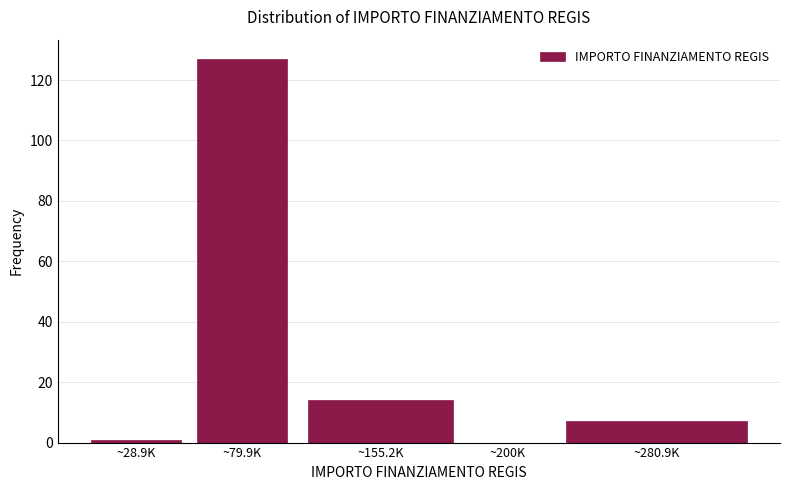

Reading right to left, what are all the values shown in this chart?

~280.9K=7	~200K=0	~155.2K=14	~79.9K=127	~28.9K=1